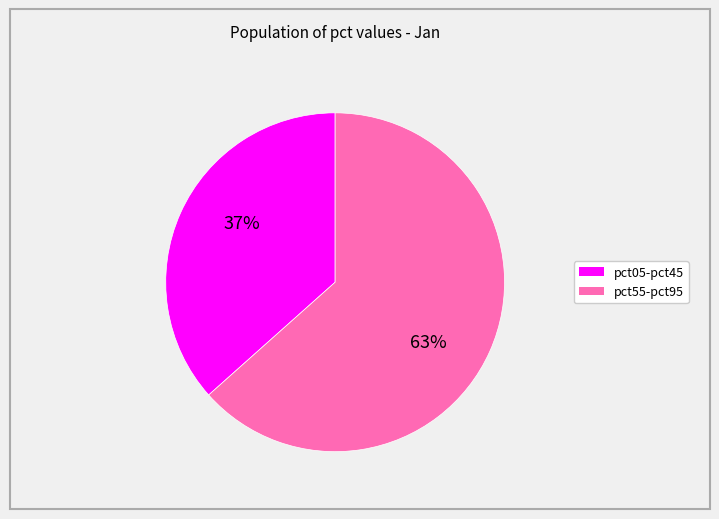

To the nearest percent, what is the average slice percentage?

50%